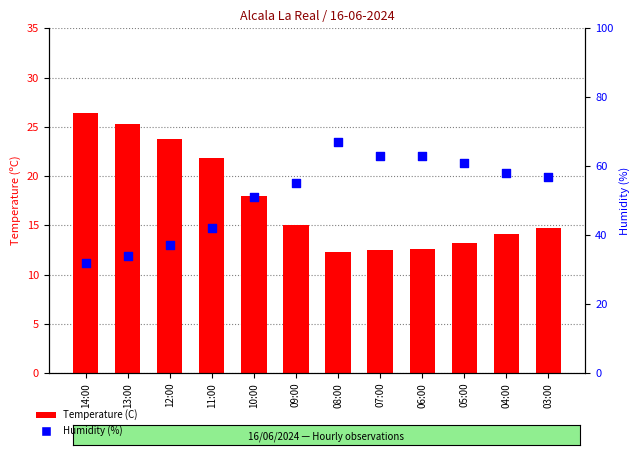

What is the total value across all series at 05:00?

74.2